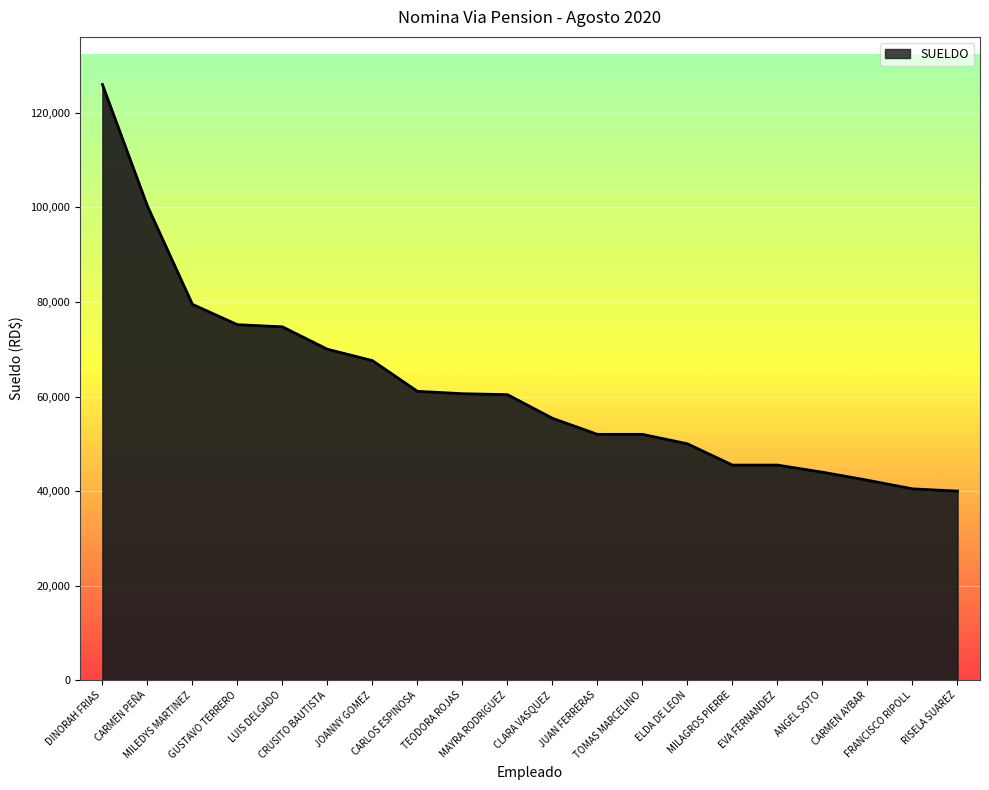

What is the difference between the maximum and minimum values?

86000.0